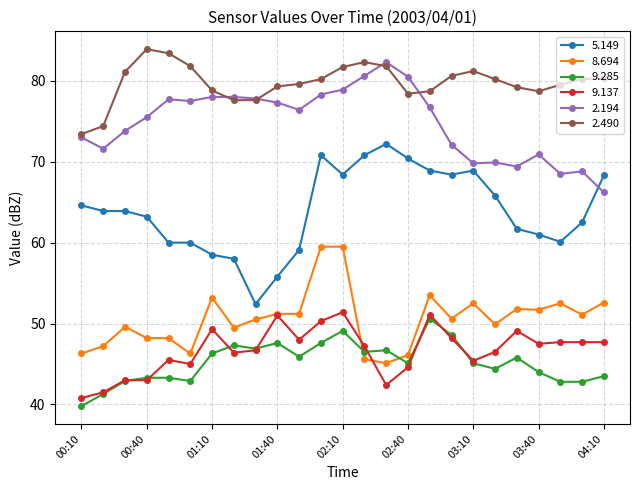

What is the value of the 9.137 point at the 8th from the left?

46.4